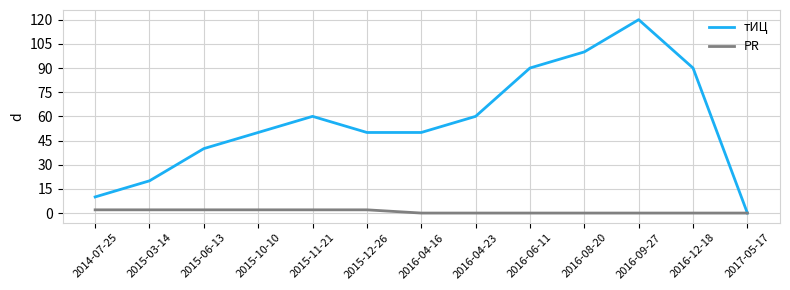

Is the value of тИЦ at 2016-04-23 greater than the value of PR at 2016-08-20?

Yes